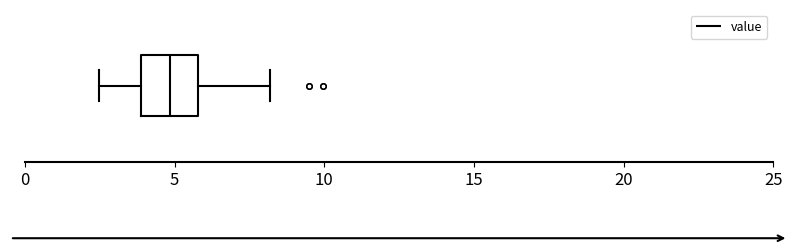

Where does the left whisker of the box end on the x-axis? The values are not printed on the chart, so give them approximately, as read against the axis.

2.5